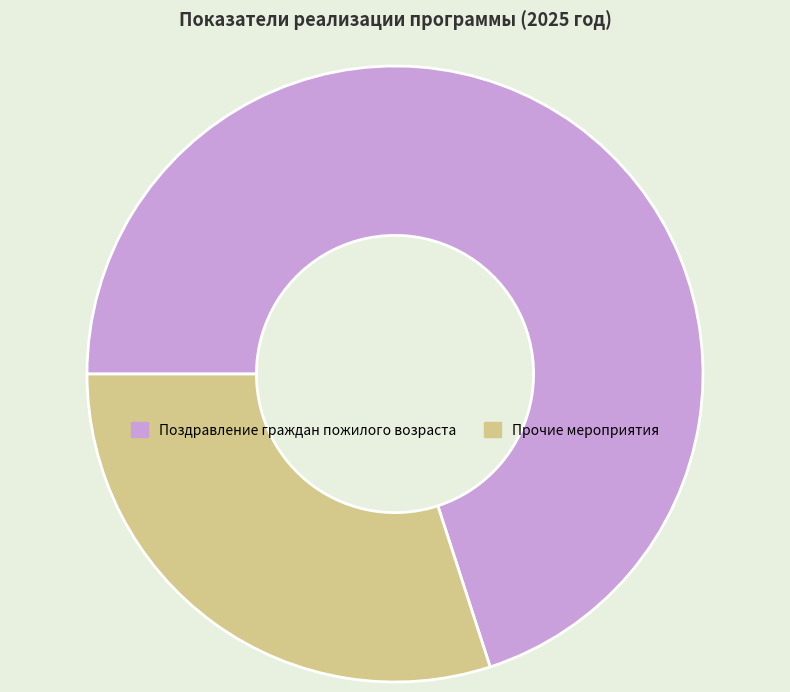

Is it true that Поздравление граждан пожилого возраста is 83% of the pie?

False